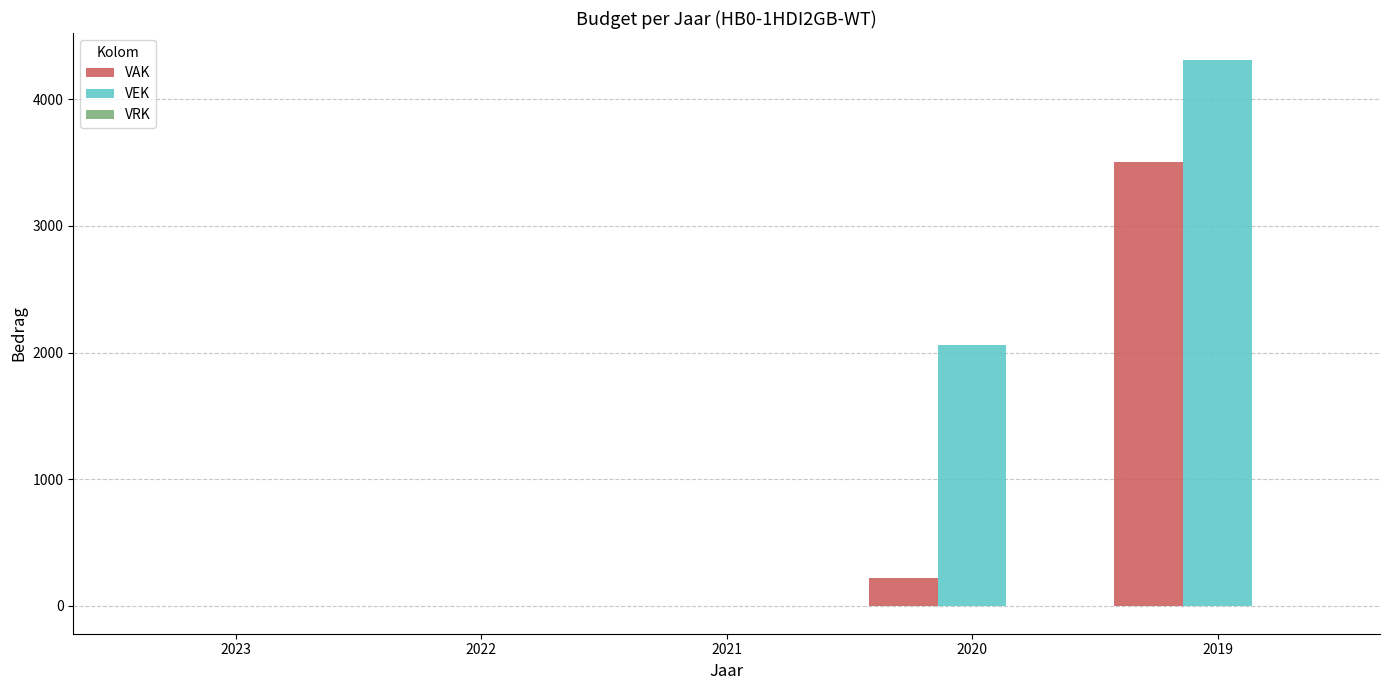

At which category is the sum across all series the highest?

2019